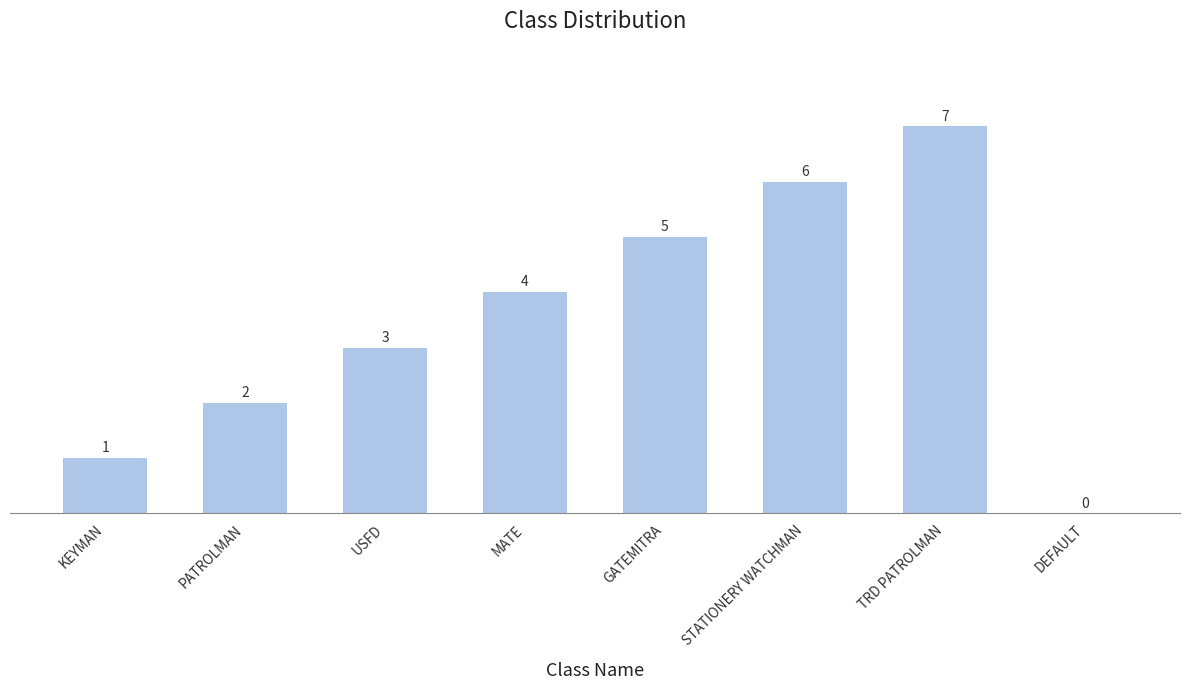

What is the sum of all values?

28